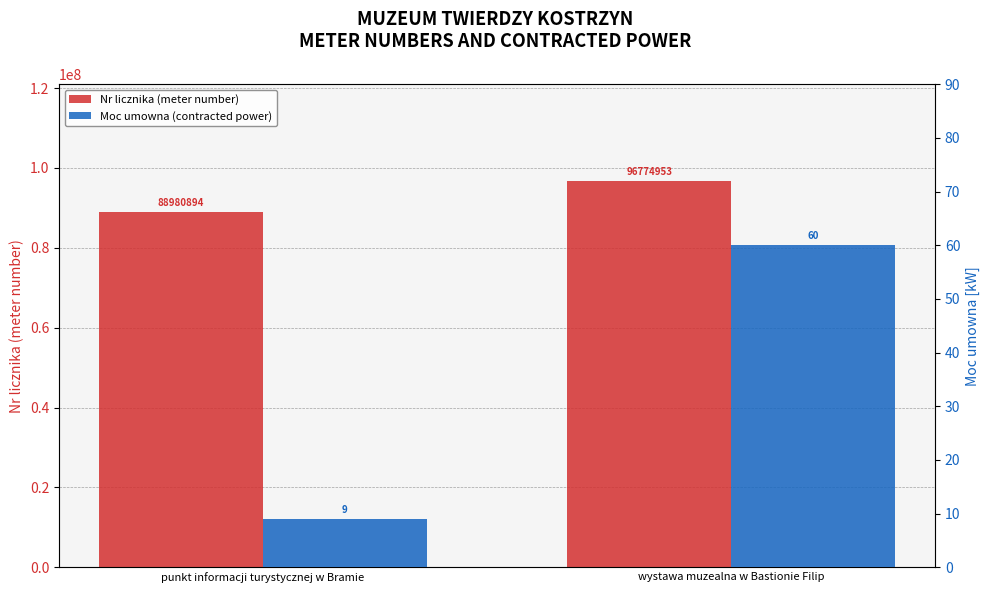

Reading left to right, what are all the values shown in this chart?

Nr licznika (meter number): punkt informacji turystycznej w Bramie=88980894	wystawa muzealna w Bastionie Filip=96774953
Moc umowna (contracted power): punkt informacji turystycznej w Bramie=9	wystawa muzealna w Bastionie Filip=60